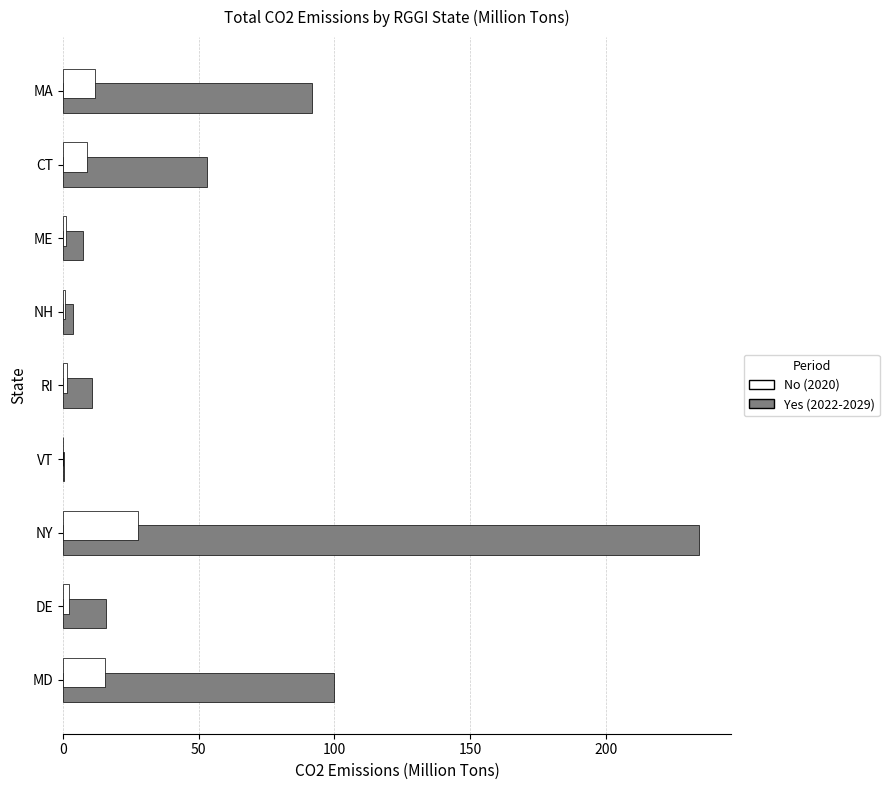

What is the greatest value displayed?

234.4